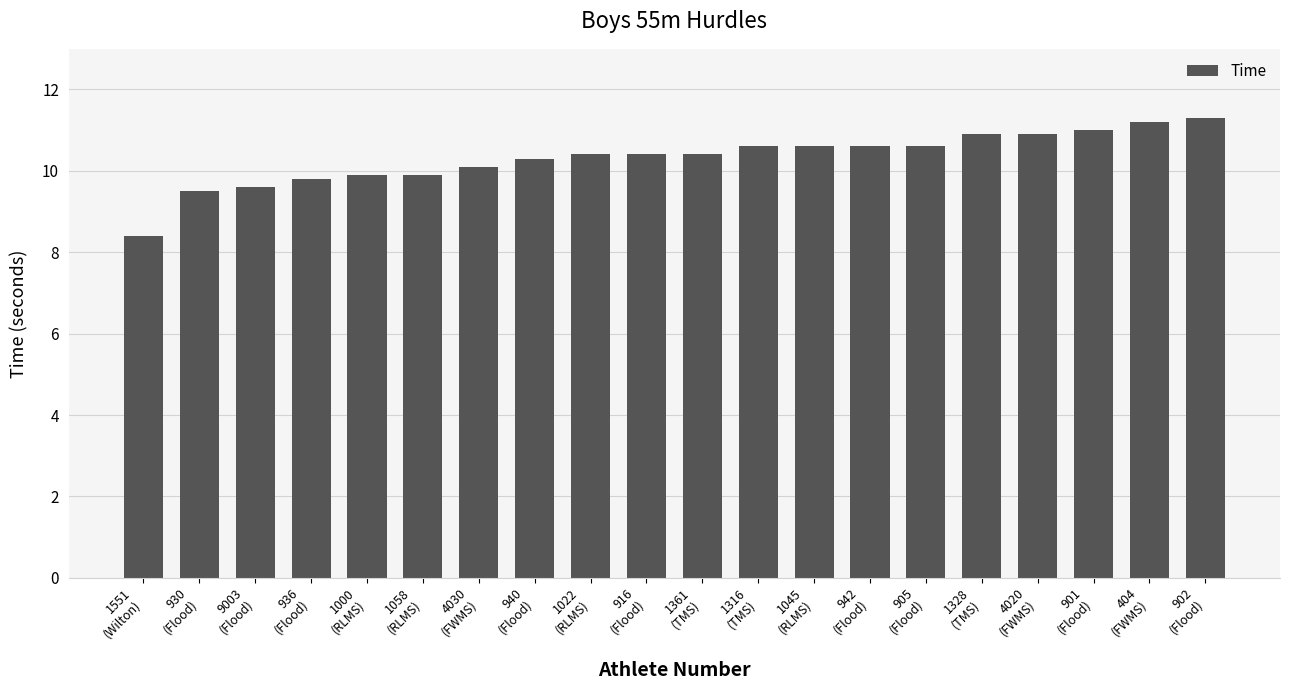

Where does the data first go above 10?

4030
(FWMS)